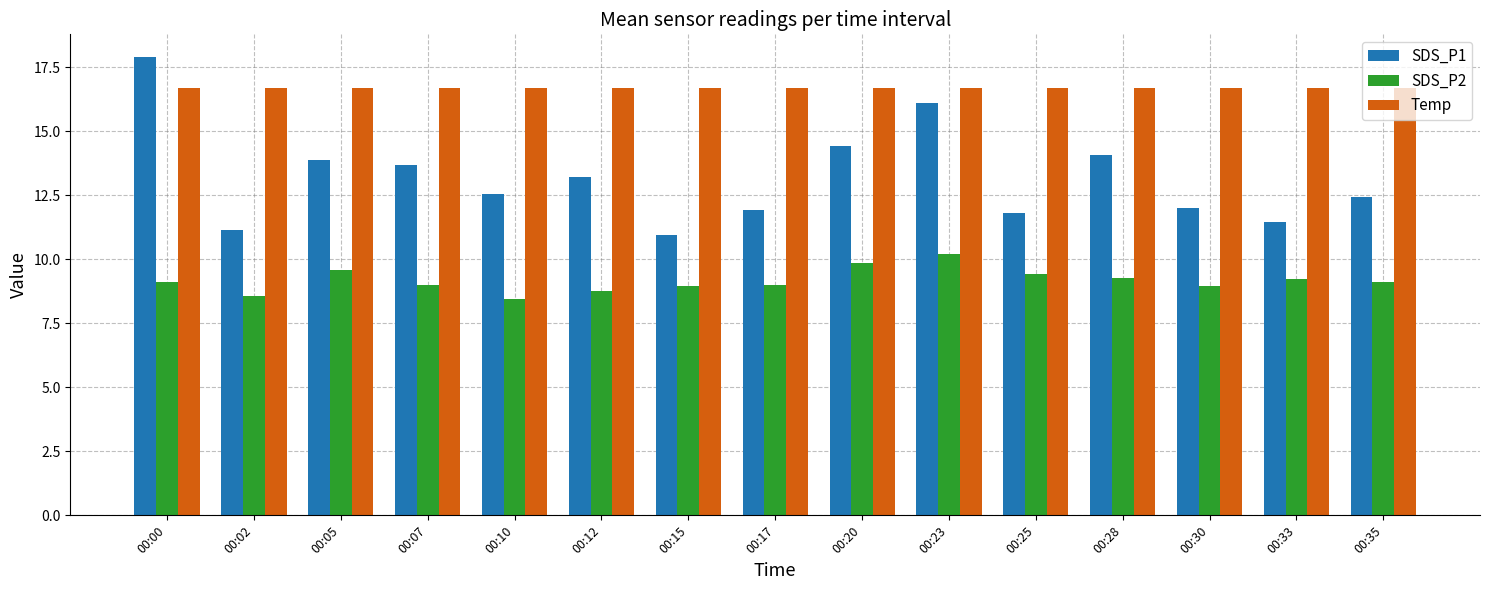

Count the number of categories in the chart.

15